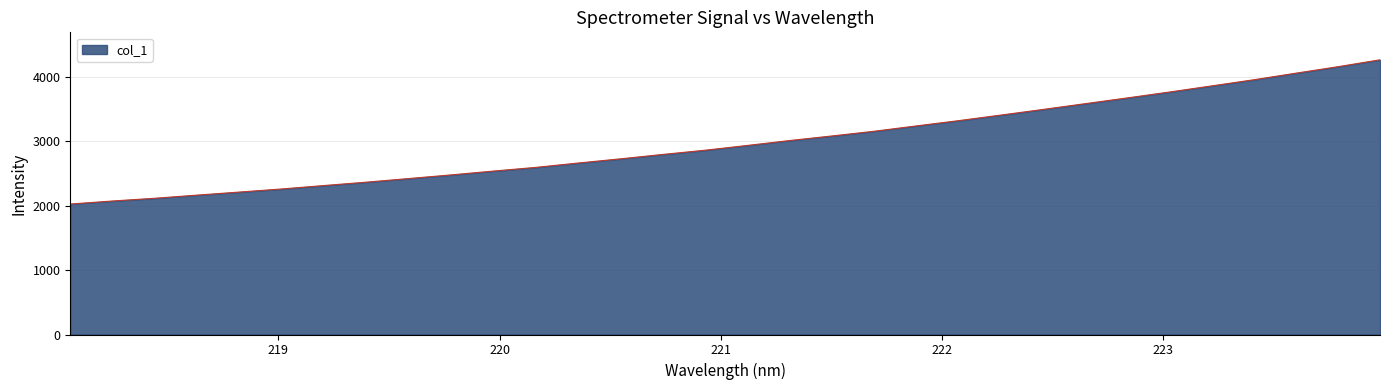

What is the maximum value shown in the chart?

4264.3